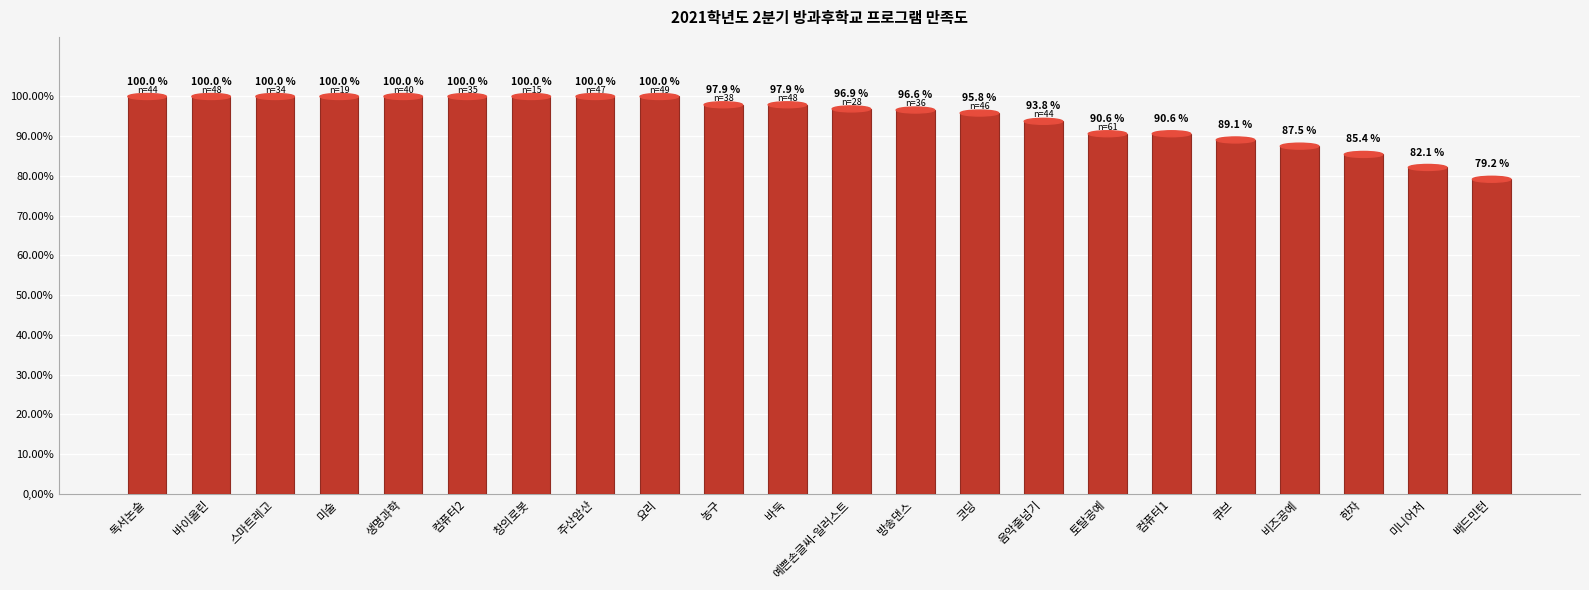

What is the sum of the values at 큐브 and 컴퓨터1?

179.7